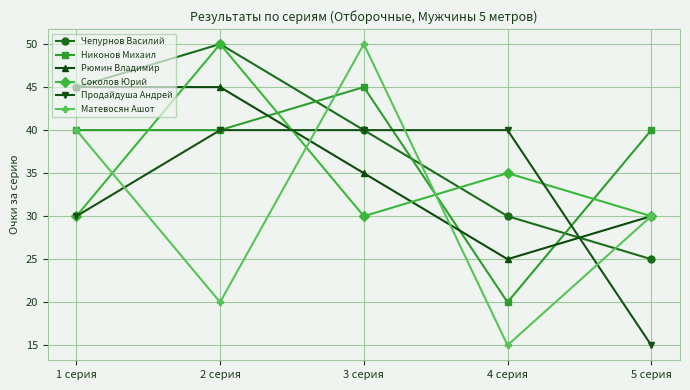

What is the greatest value displayed?

50